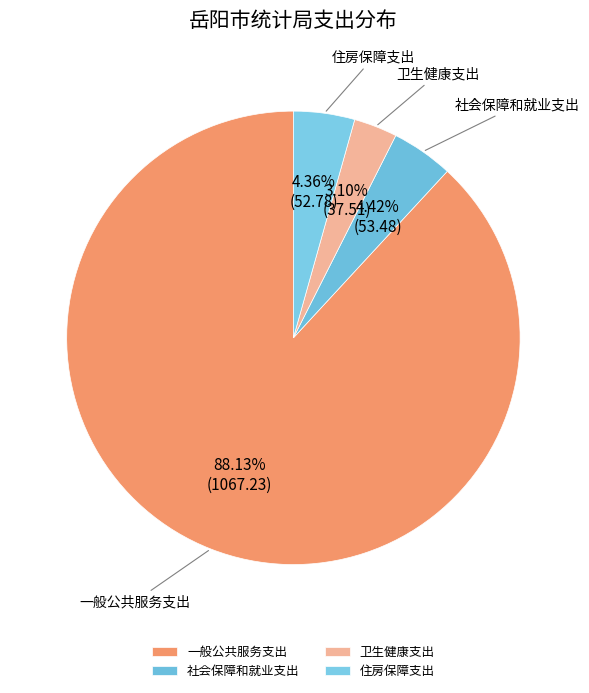

Count the number of slices in the pie.

4